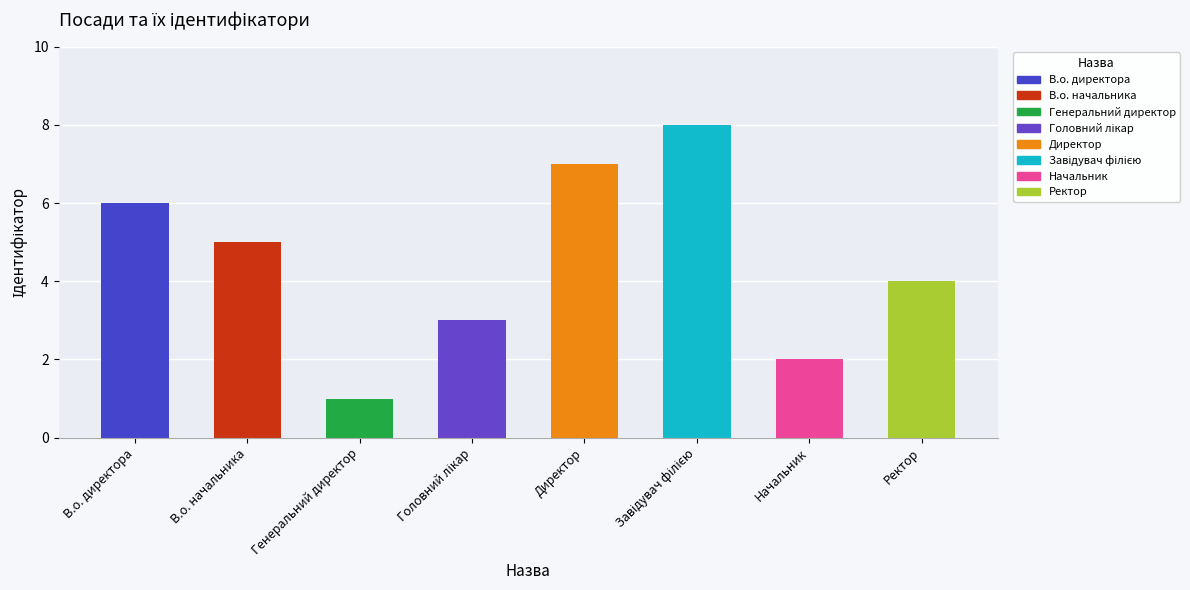

Count the values in the range 3 to 7.

5